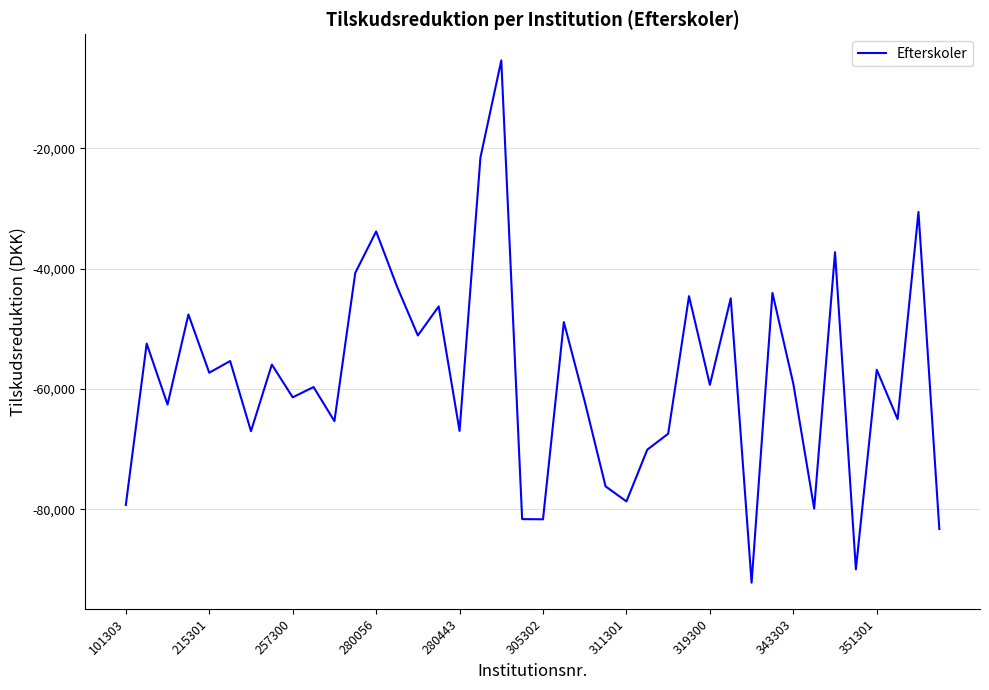

What is the maximum value shown in the chart?

-5383.9